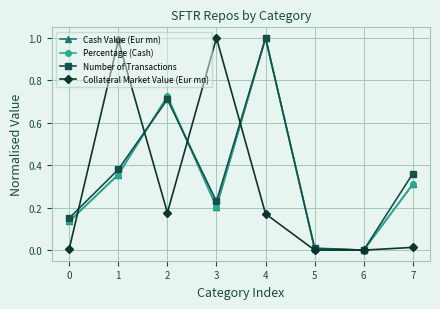

How many distinct data groups are displayed?

4